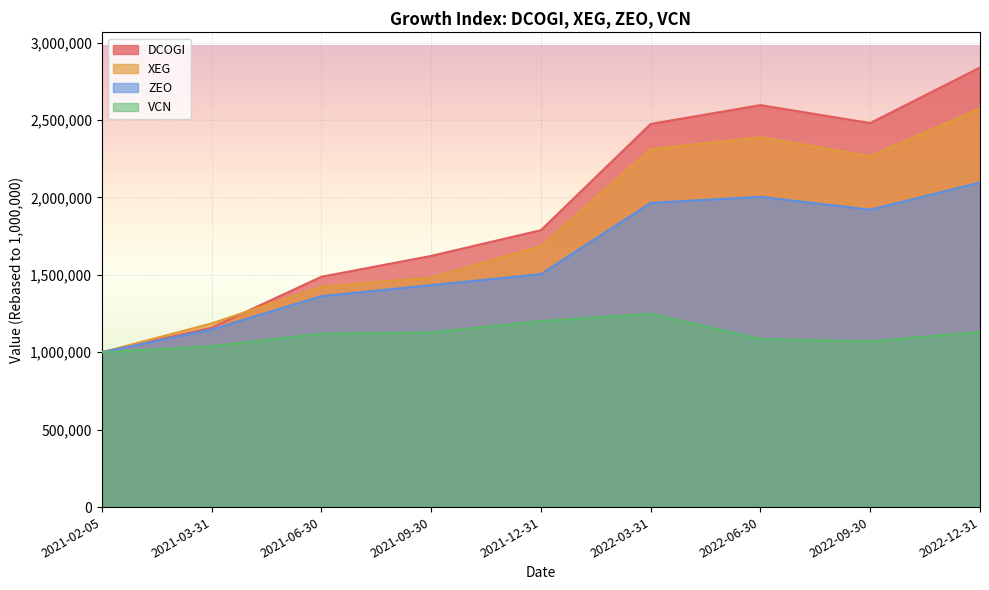

What is the sum of all VCN values?

10025203.3